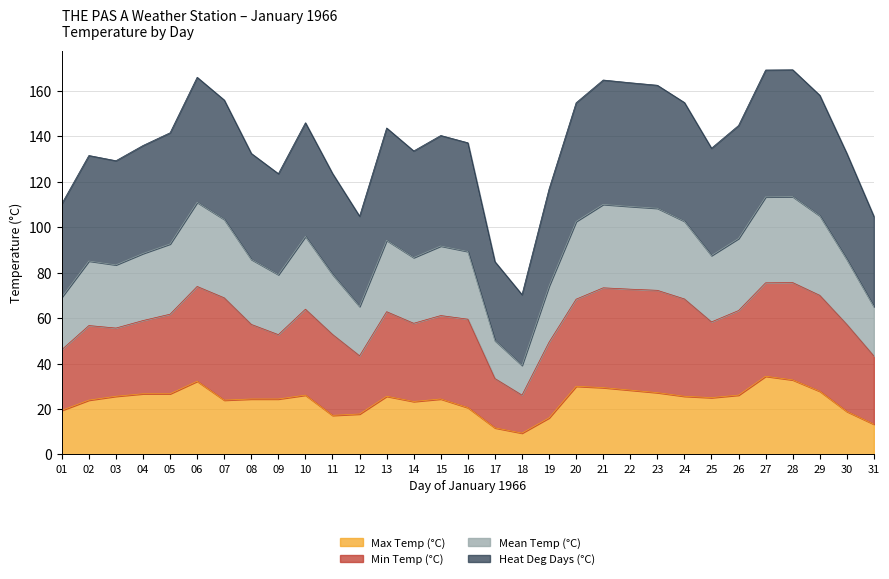

The value of Max Temp (°C) at 05 is 26.7. True or false?

True